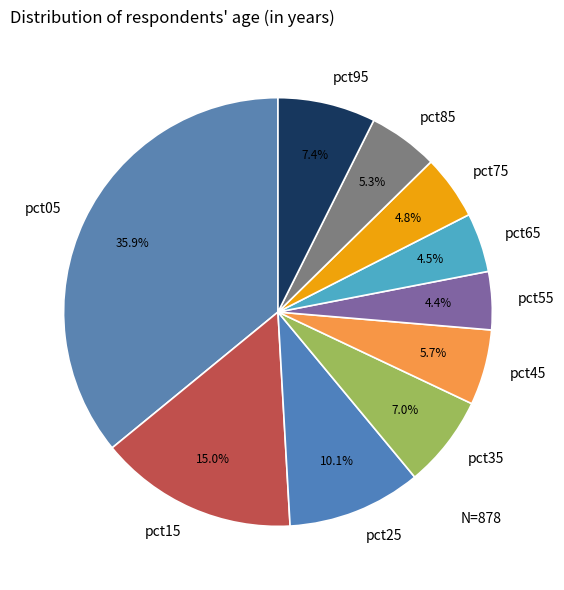

Is the sum of pct65 and pct45 greater than half?

No